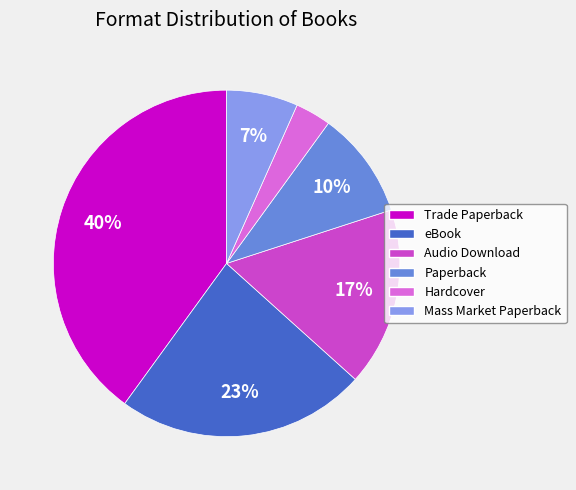

Does Hardcover account for over 50% of the chart?

No